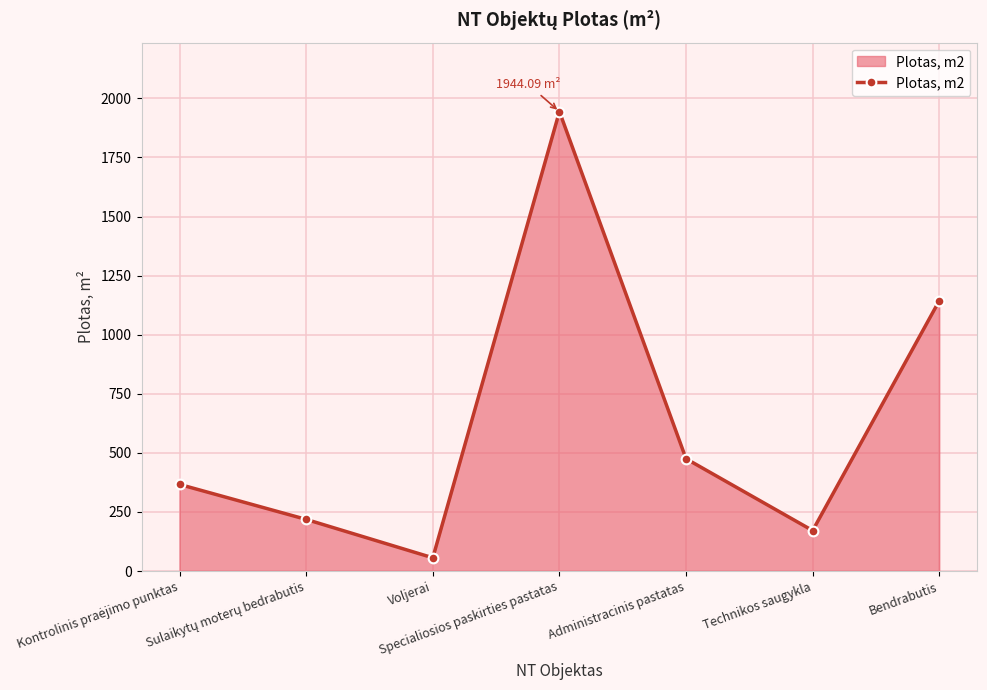

Where is the first local maximum?

Specialiosios paskirties pastatas